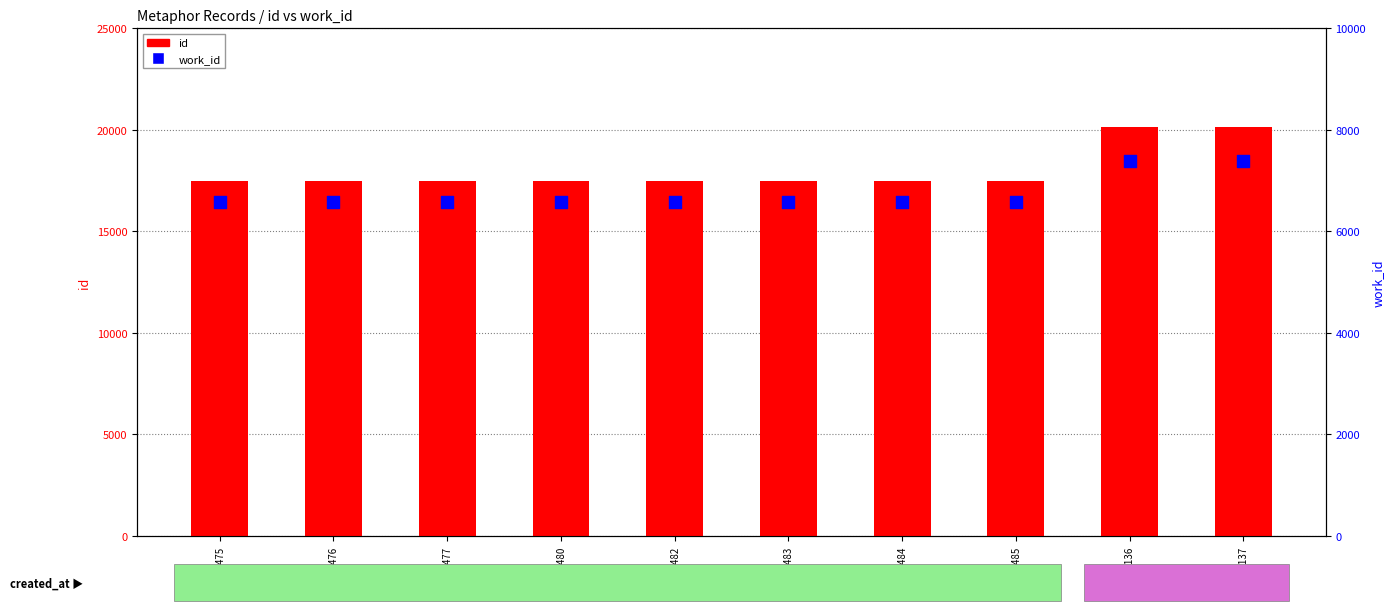

Which series contains the lowest Y value?

work_id